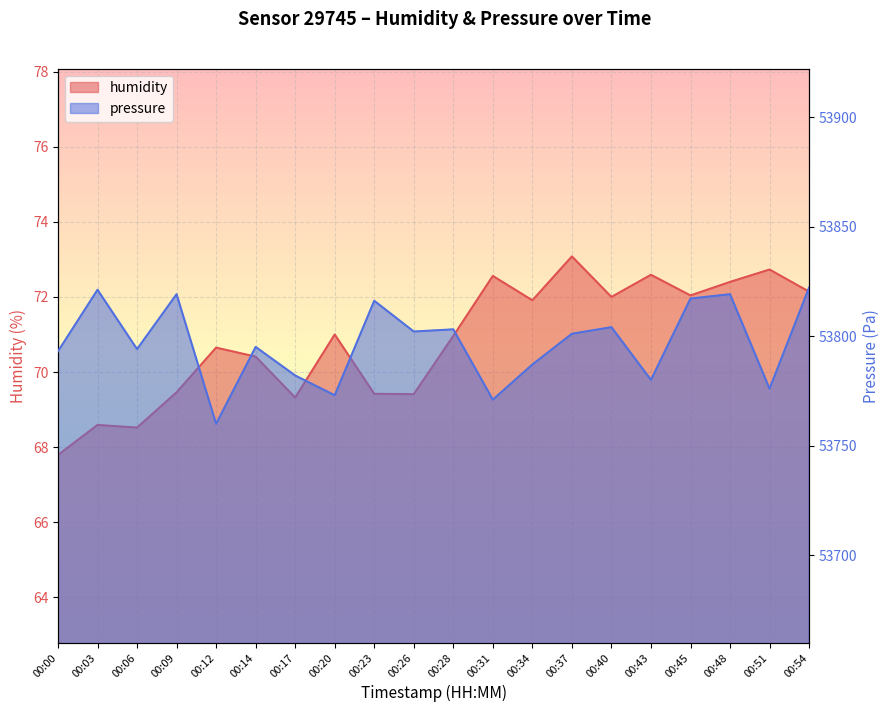

What is the difference between the pressure values at 00:12 and 00:20?

13.0